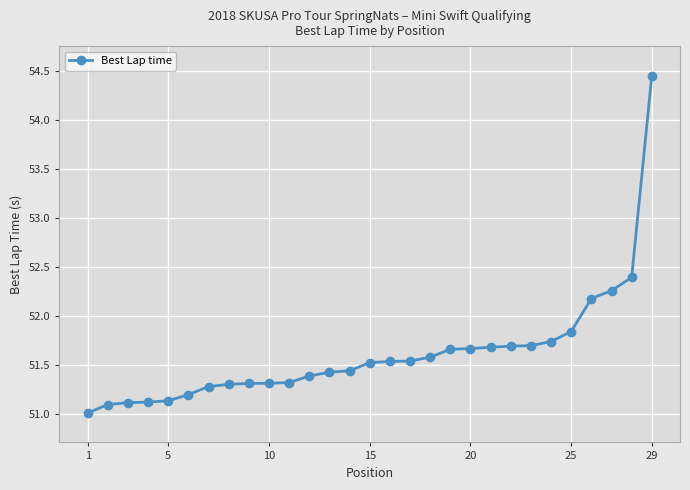

What is the value of the 5th point from the left?

51.1